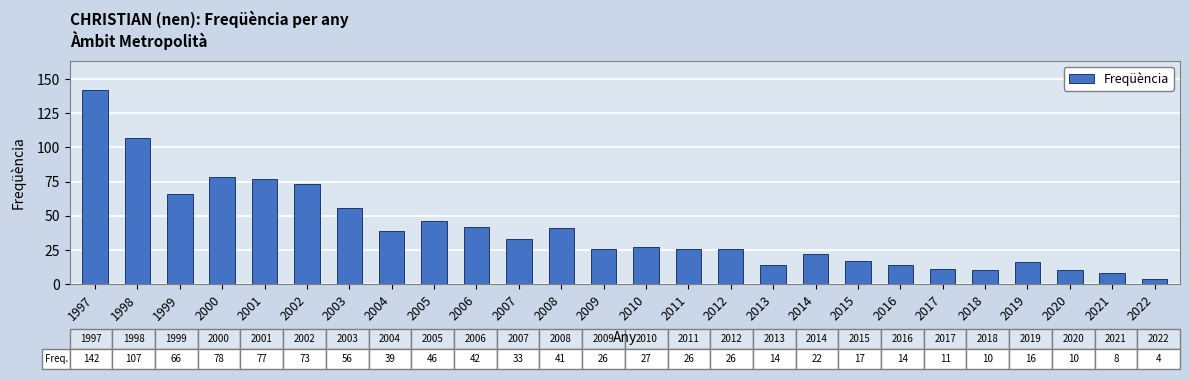

True or false: the data shows 6 at 2015.

False